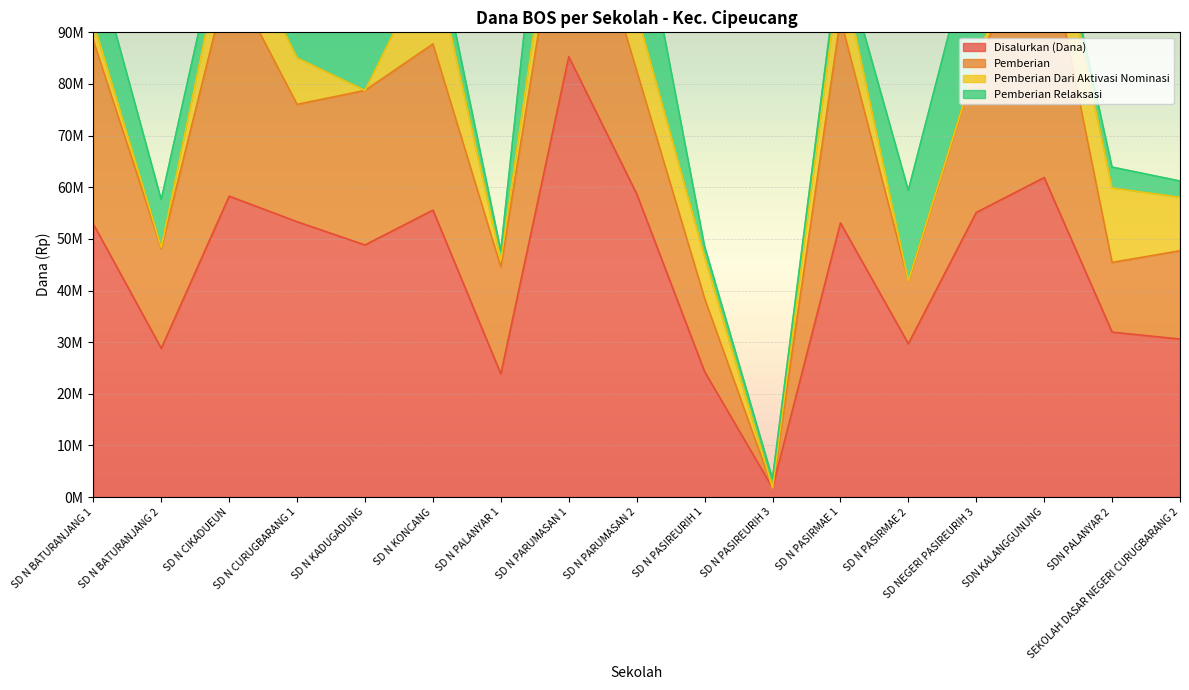

Between SEKOLAH DASAR NEGERI CURUGBARANG 2 and SD N BATURANJANG 1, which is larger?

SD N BATURANJANG 1